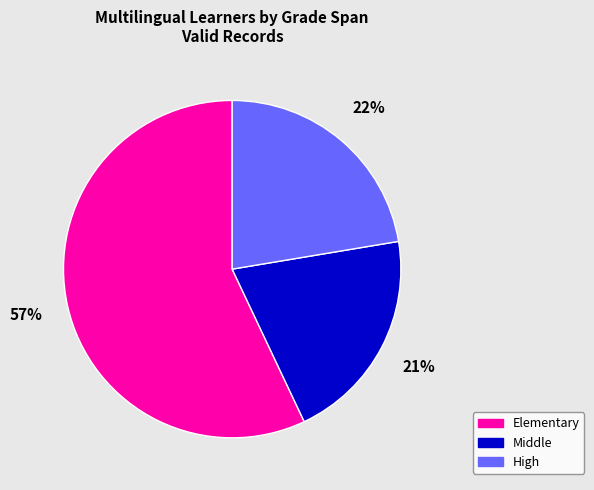

What is the majority slice?

Elementary